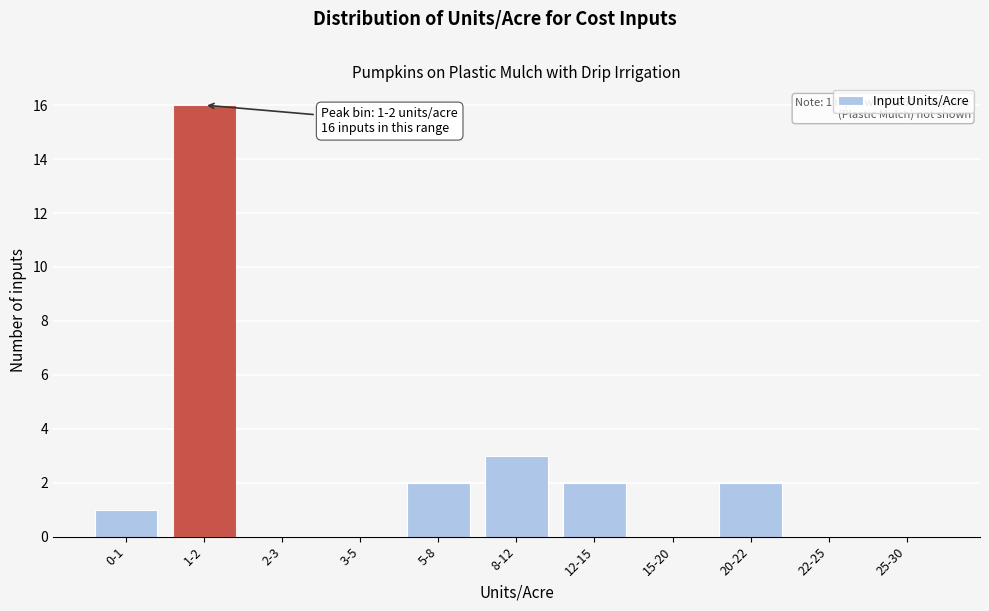

Reading left to right, list all the values displayed in this chart.

0-1=1	1-2=16	2-3=0	3-5=0	5-8=2	8-12=3	12-15=2	15-20=0	20-22=2	22-25=0	25-30=0